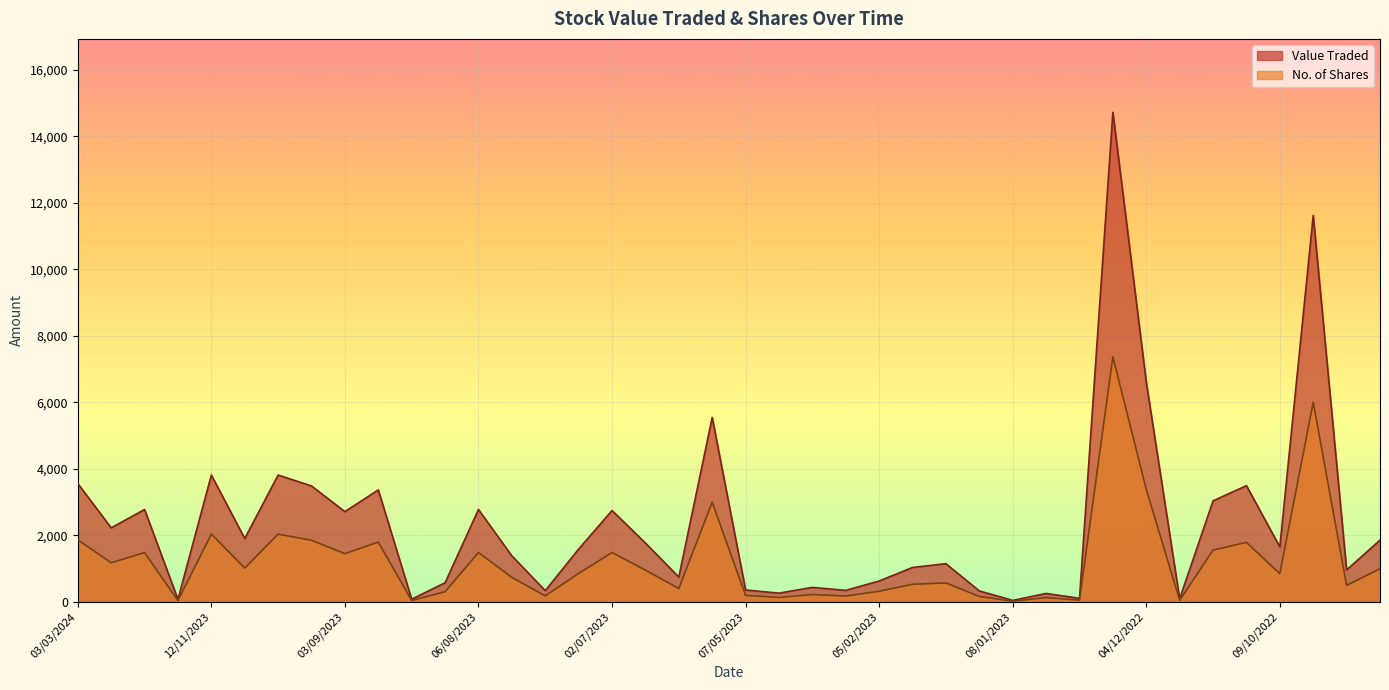

What is the total value across all series at 02/01/2023?

389